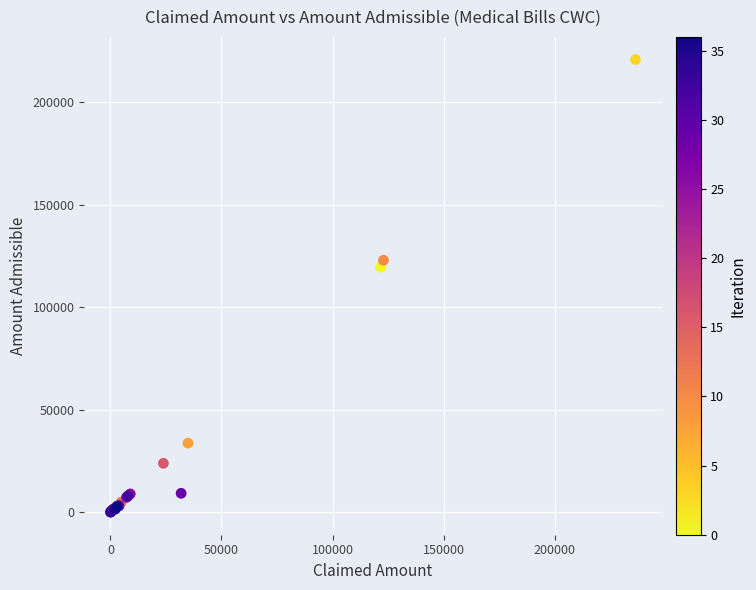

What Y value in the scatter plot is closest to 110454?

119540